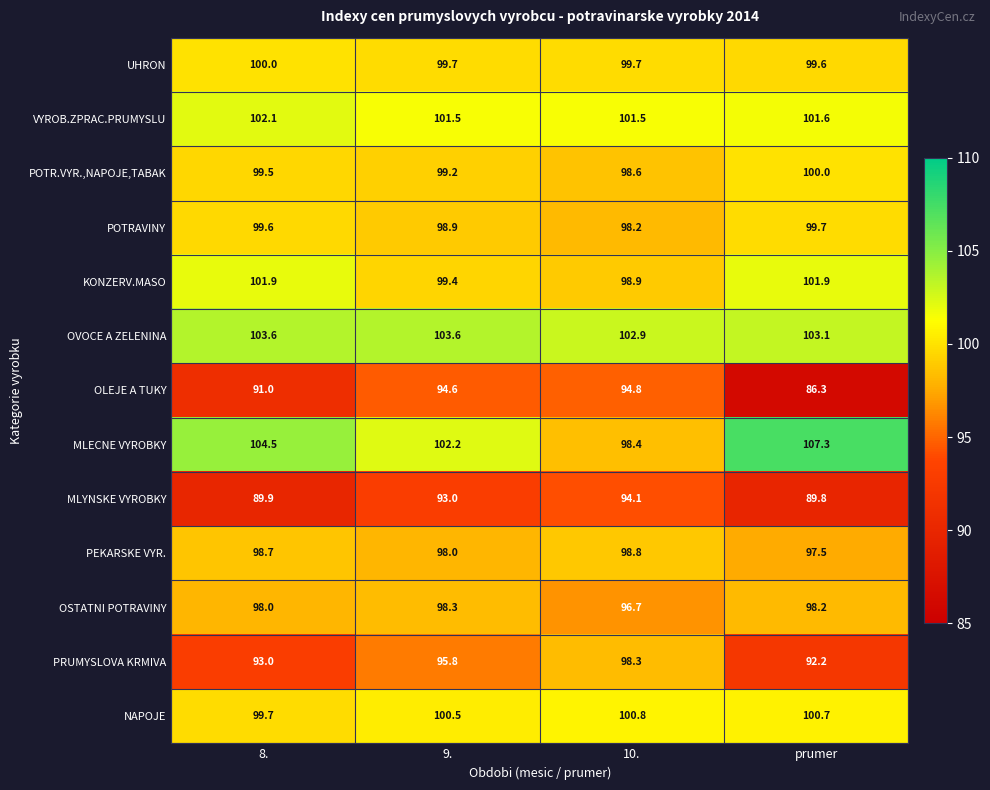

Is it true that POTR.VYR.,NAPOJE,TABAK equals 137.4 at 8.?

False